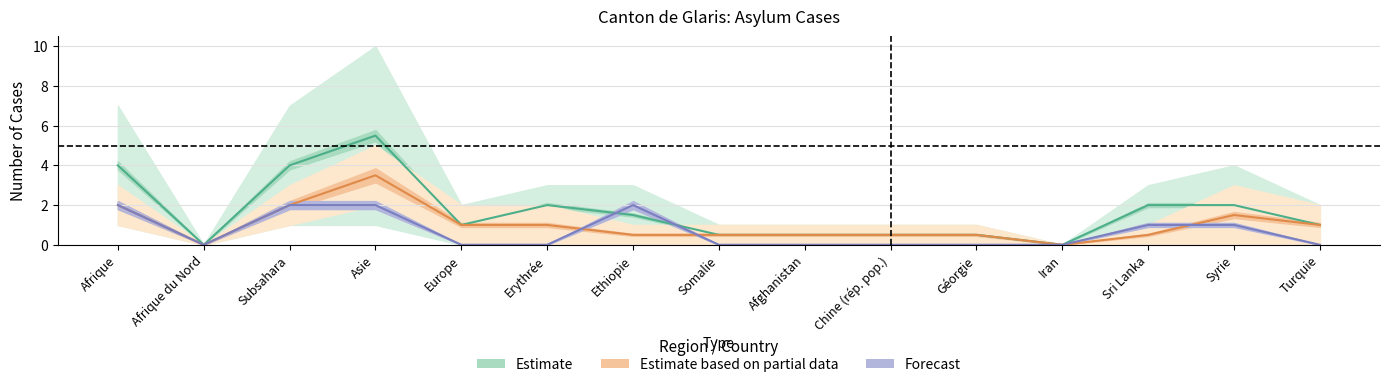

Which series has the largest total across all categories?

Estimate